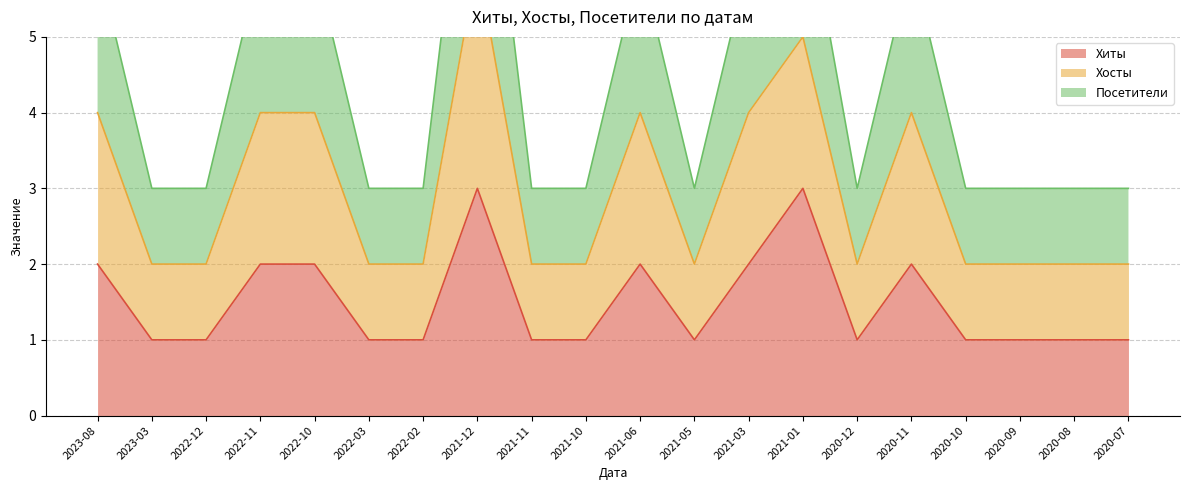

What position from the right is 2021-11?

12